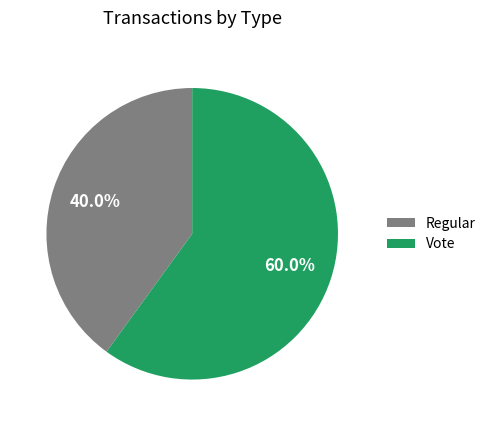

What percentage is the Regular slice, to the nearest percent?

40%